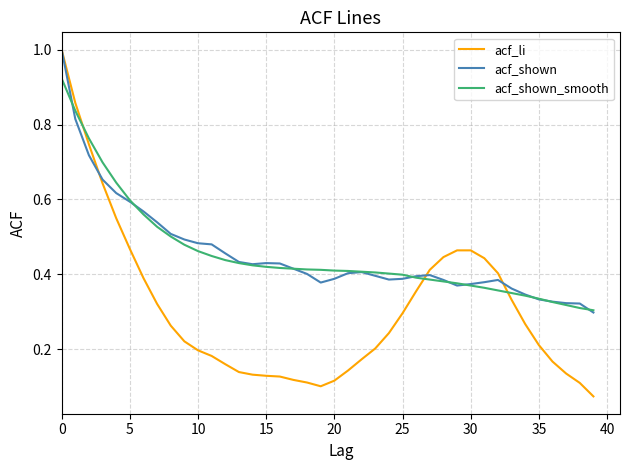

After their last crossing, which series has the higher values: acf_li or acf_shown_smooth?

acf_shown_smooth